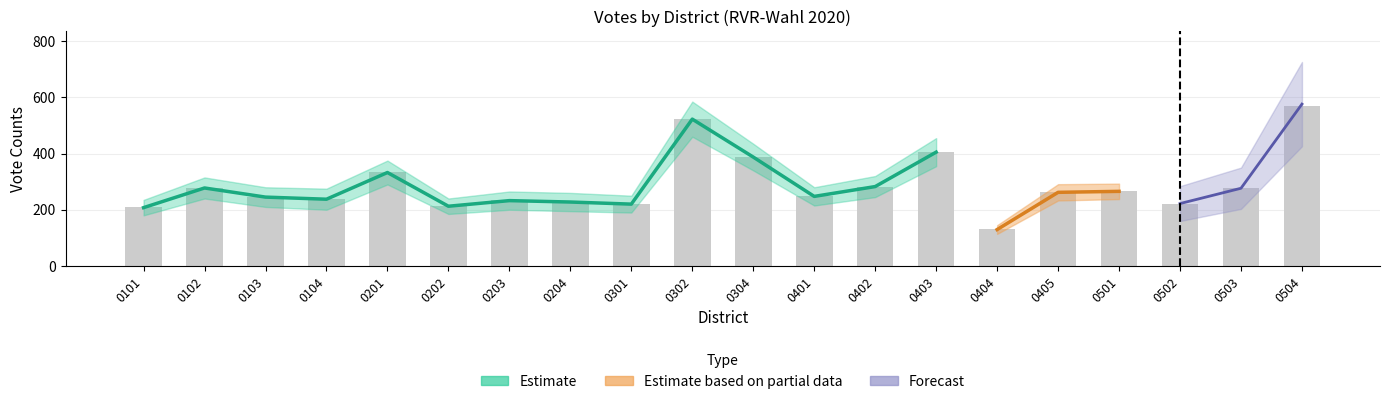

Which has a higher value, 0204 or 0405?

0405